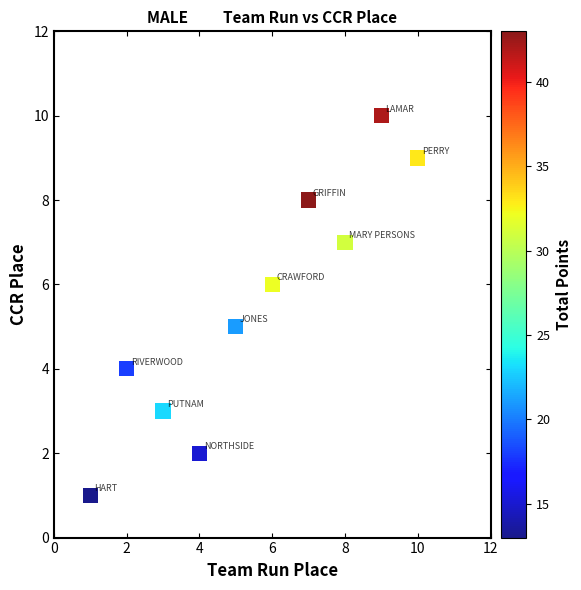

What is the average X value?

6